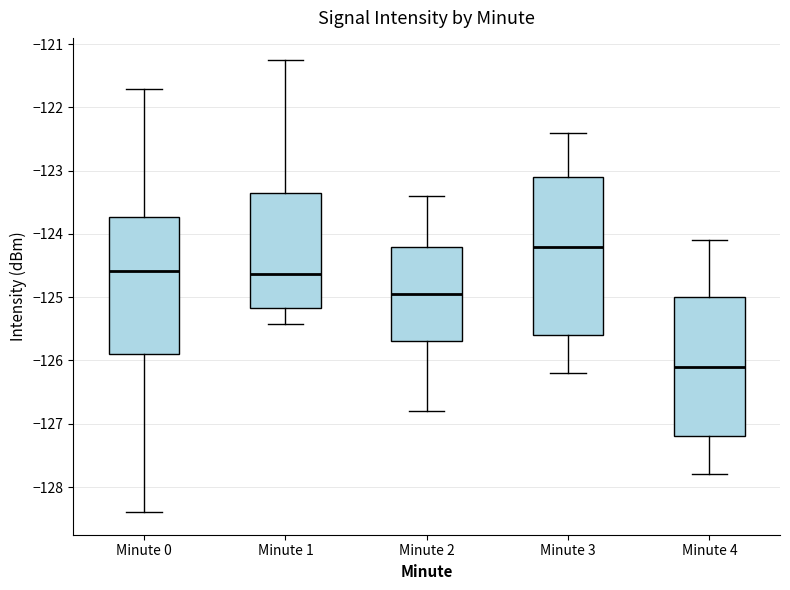

Reading left to right, transcribe this box plot: for each box, give where its median line is, the range the box spans, and where its two whiskers end, as read against the y-axis. The values are not printed on the chart, so give them approximately, as read against the axis.

Minute 0: median -124.6, box -125.9 to -123.7, whiskers -128.4 to -121.7
Minute 1: median -124.6, box -125.2 to -123.3, whiskers -125.4 to -121.3
Minute 2: median -124.9, box -125.7 to -124.2, whiskers -126.8 to -123.4
Minute 3: median -124.2, box -125.6 to -123.1, whiskers -126.2 to -122.4
Minute 4: median -126.1, box -127.2 to -125.0, whiskers -127.8 to -124.1